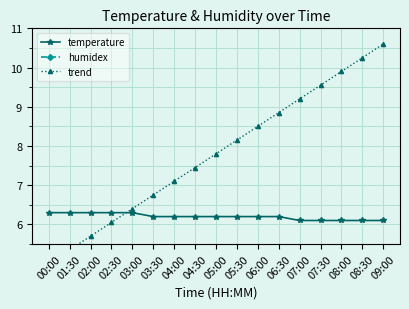

Which series has the widest spread of values?

trend